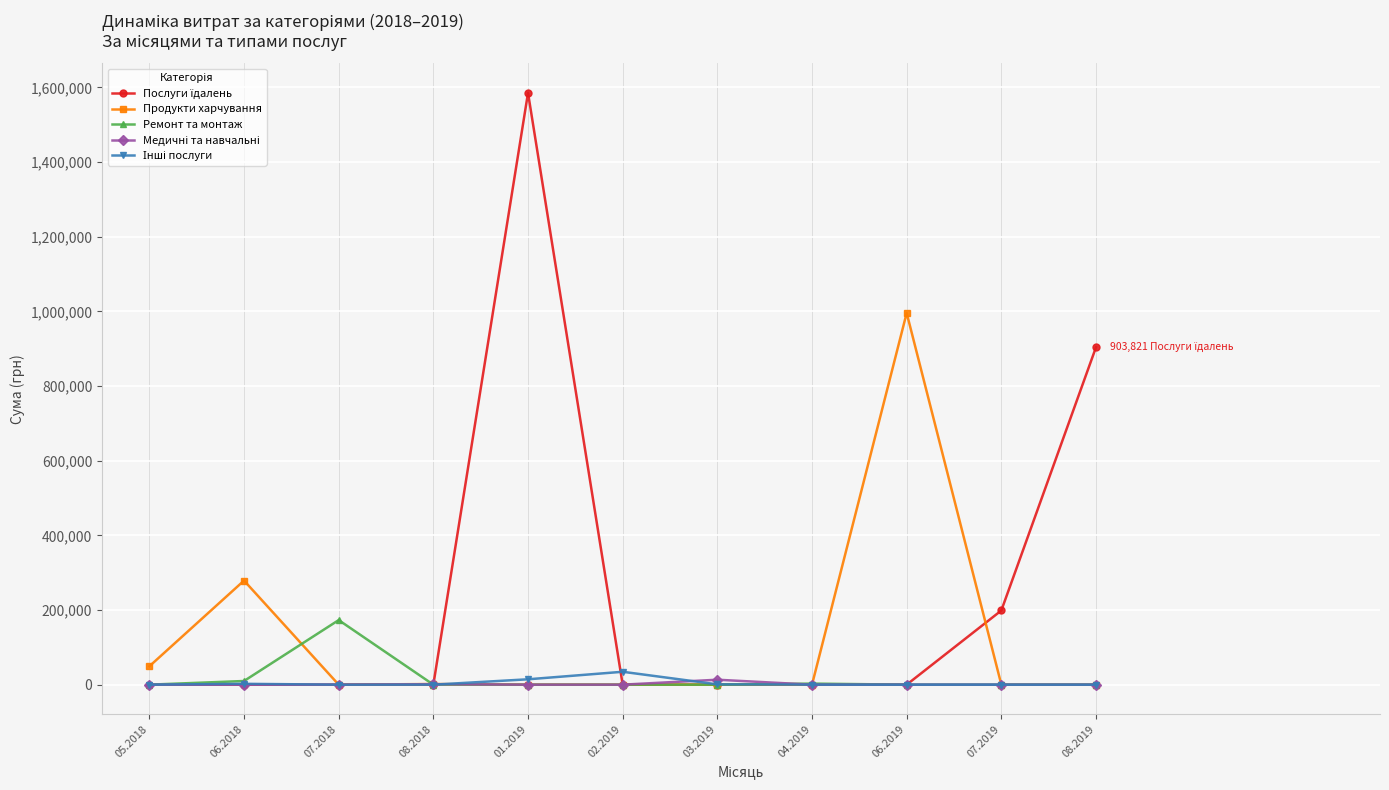

Which series changed the most between 06.2018 and 03.2019?

Продукти харчування